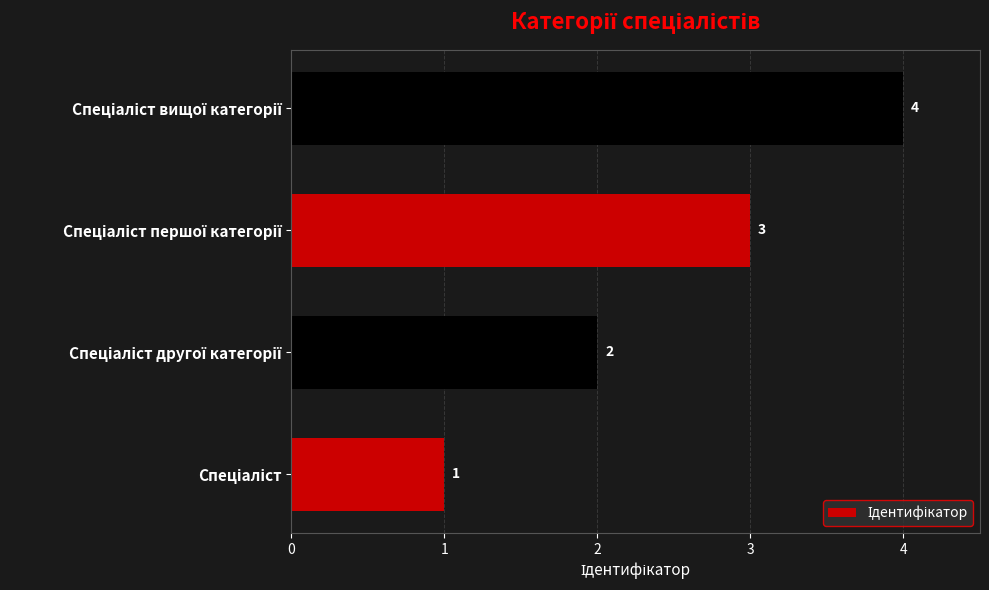

What is the difference between the maximum and minimum values?

3